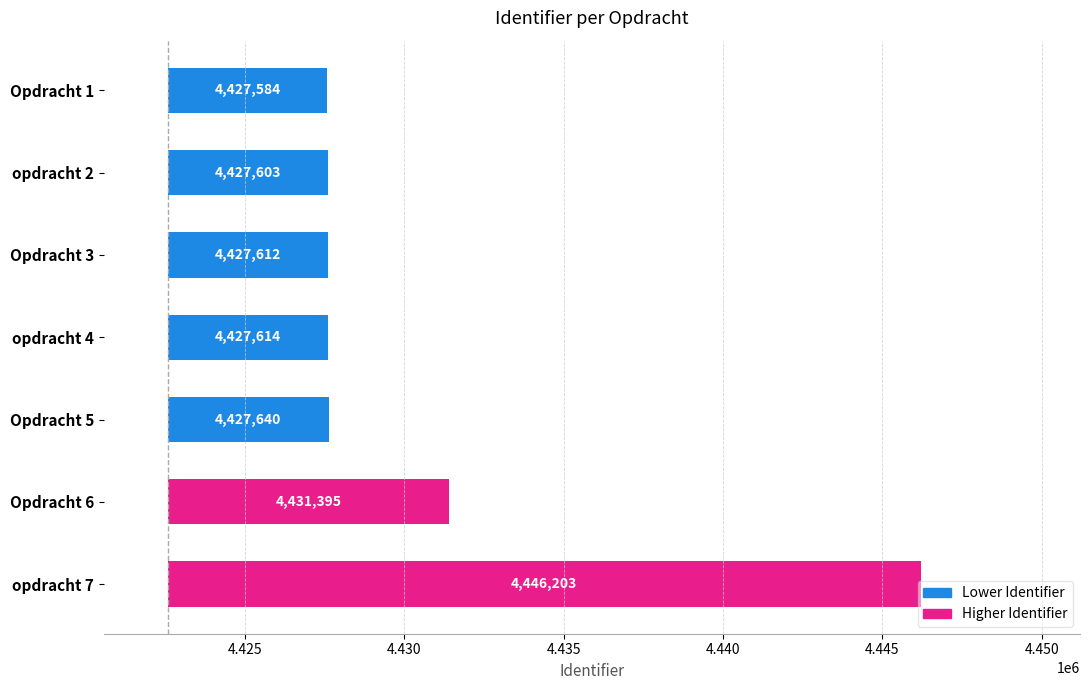

How many categories are shown in the chart?

7